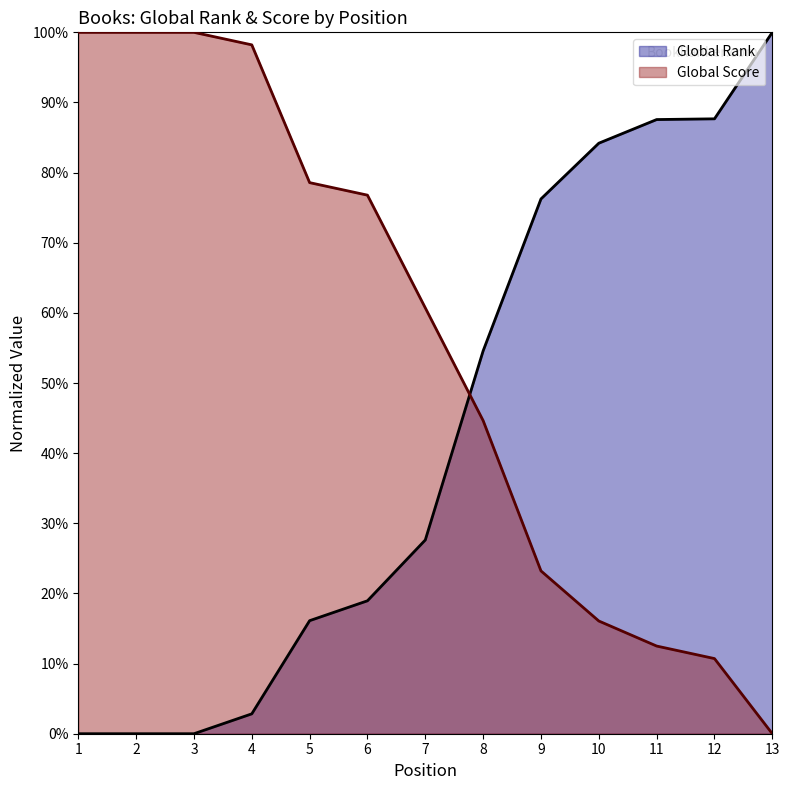

What is the difference between the second highest and second lowest values in the Global Score series?

0.9